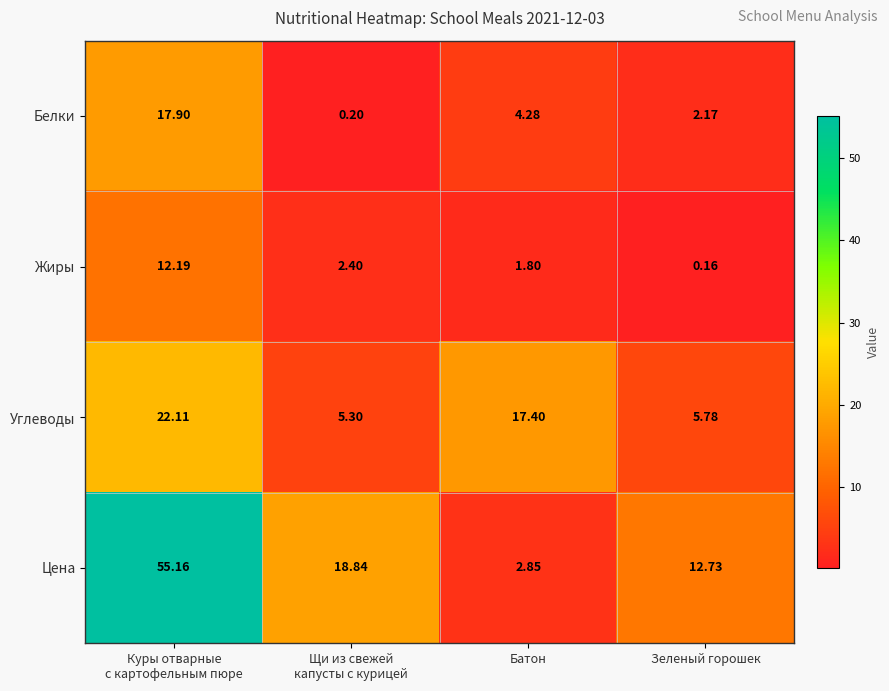

What is the total value across all series at Щи из свежей
капусты с курицей?

26.7